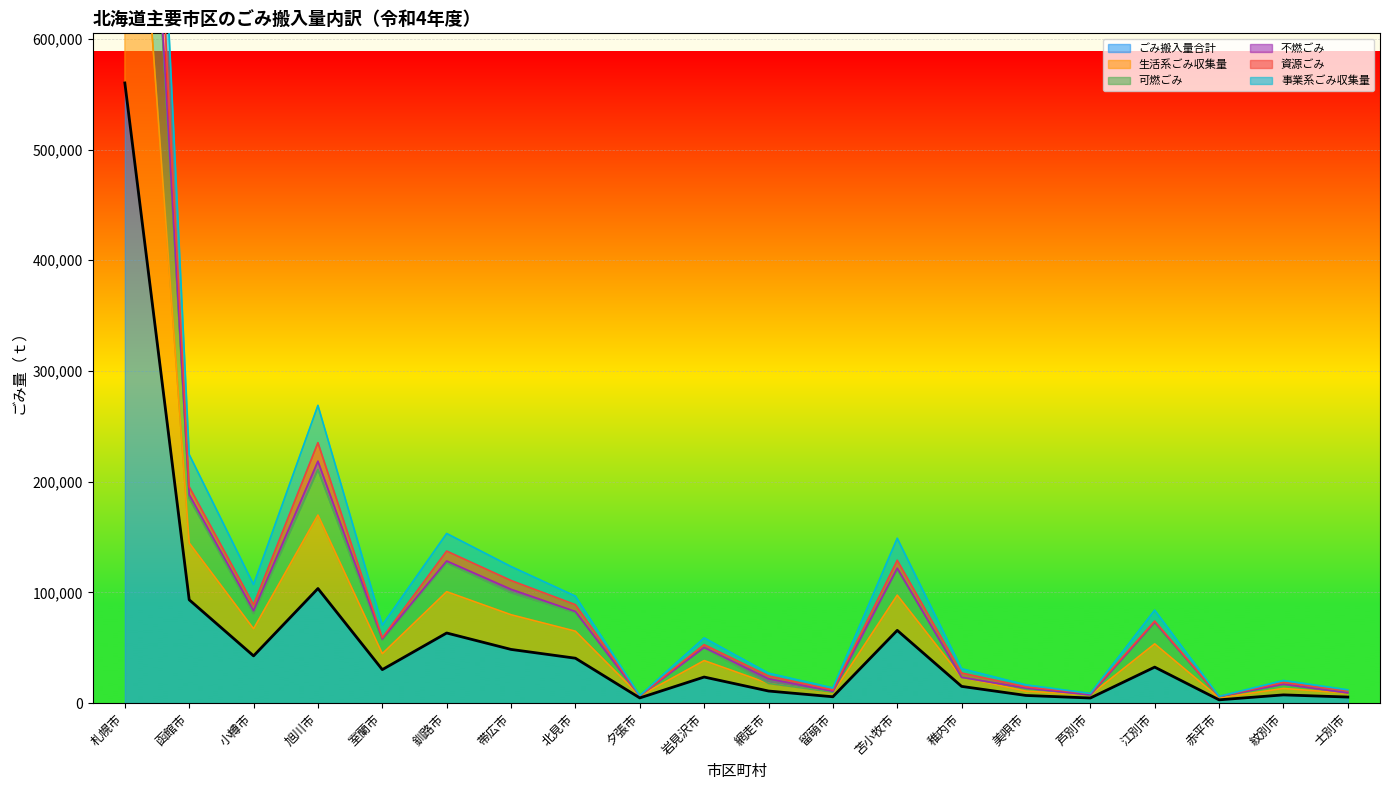

What is the label of the 11th point from the left?

網走市